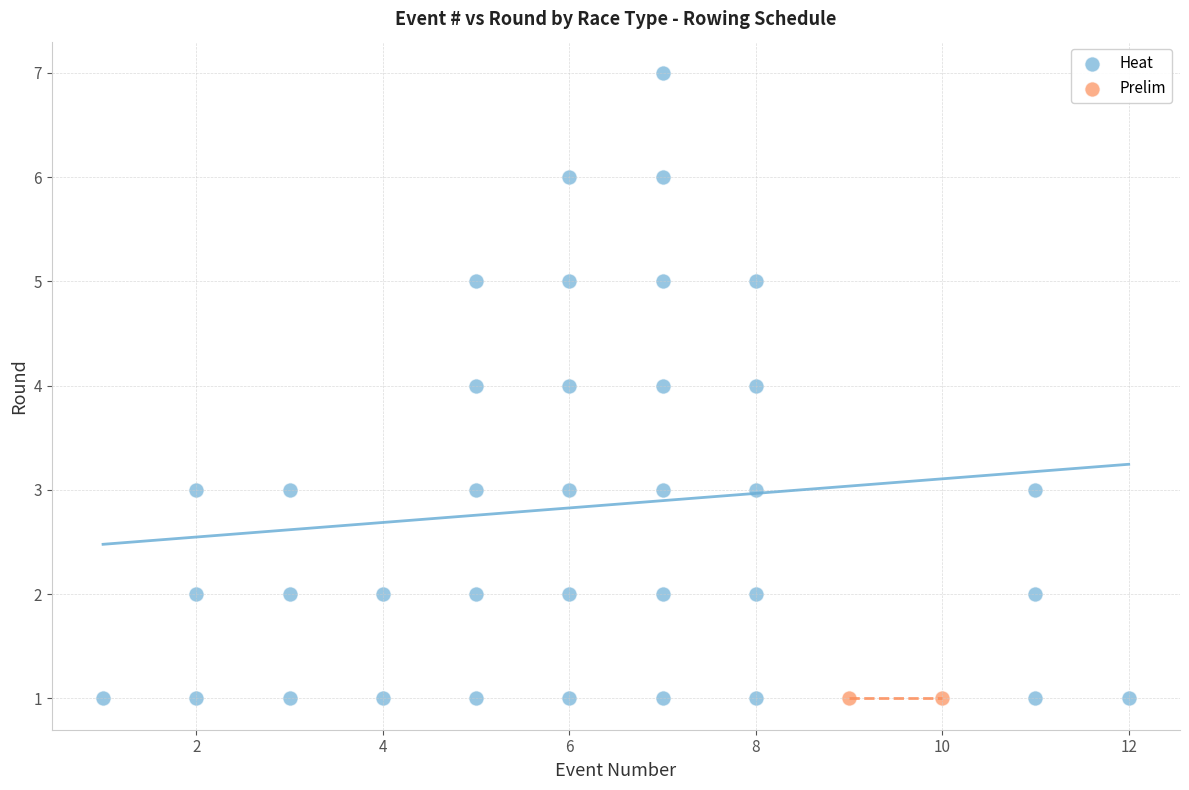

Which series contains the highest Y value?

Heat